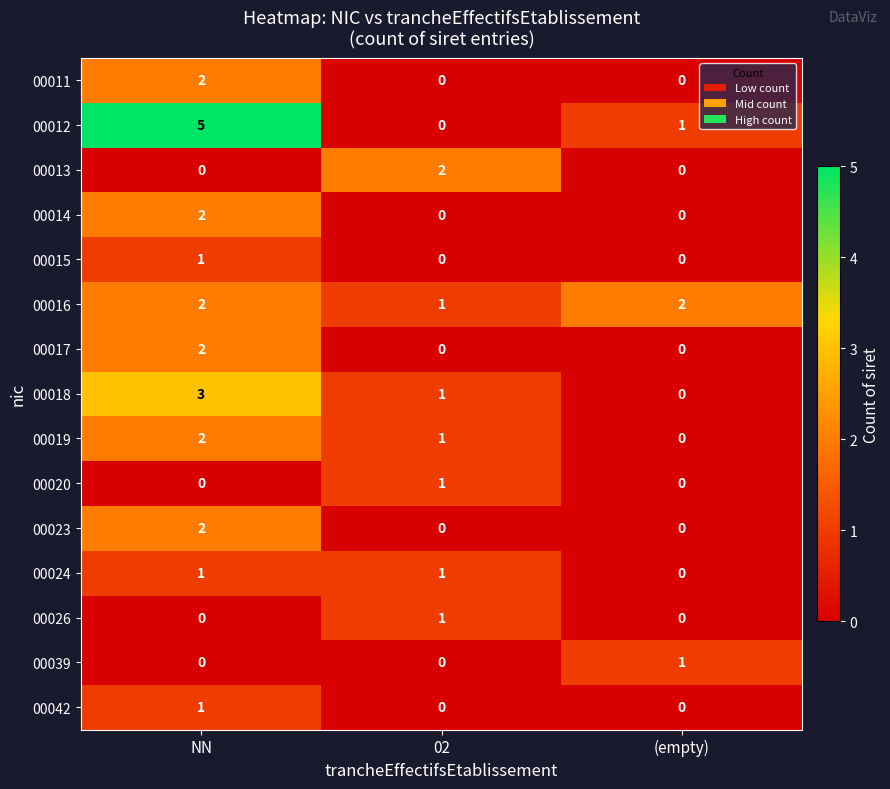

Count the number of categories in the chart.

3